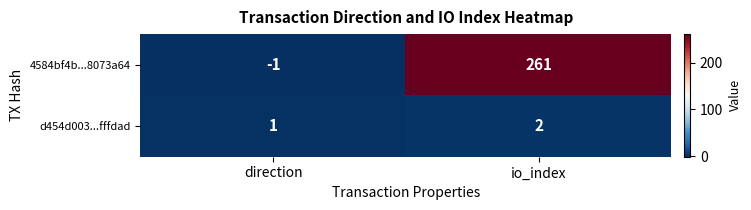

How many categories are shown in the chart?

2